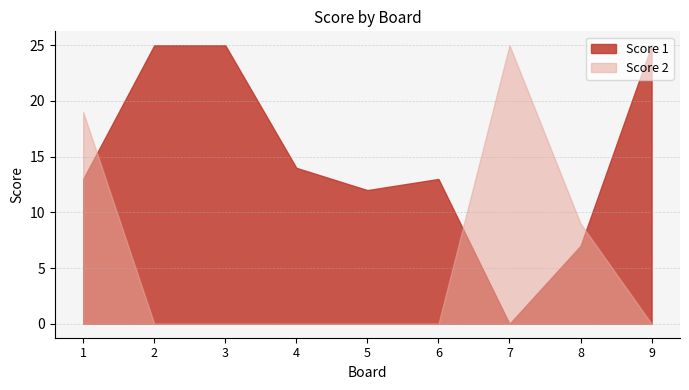

Where is the first local maximum for Score 2?

7